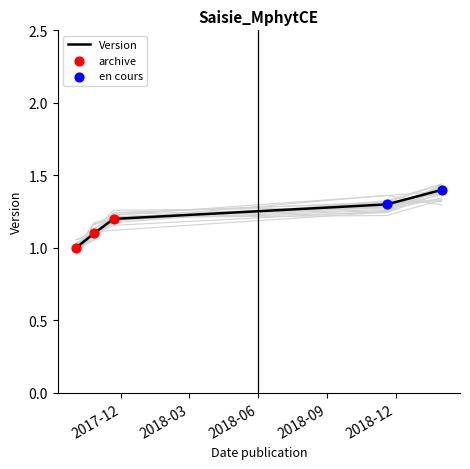

Which has a higher value, 2018-11-19 or 2017-11-21?

2018-11-19